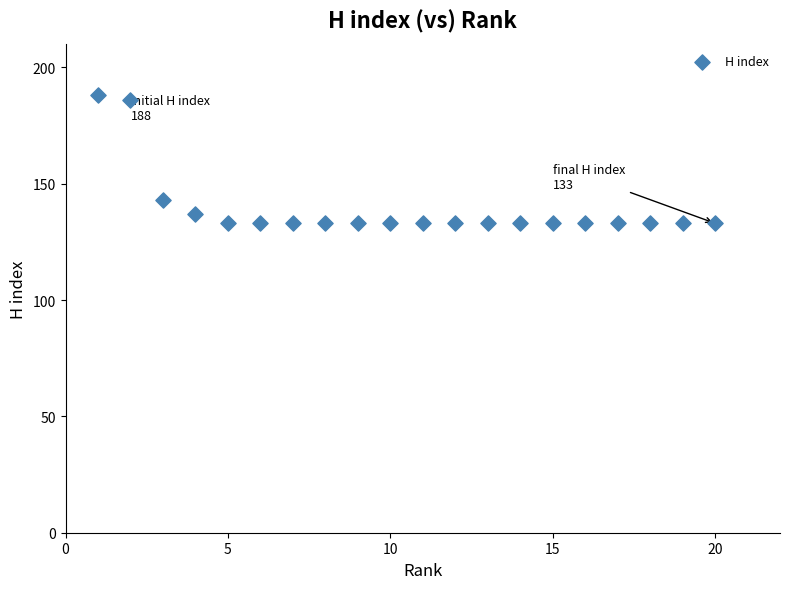

What Y value in the scatter plot is closest to 160?

143